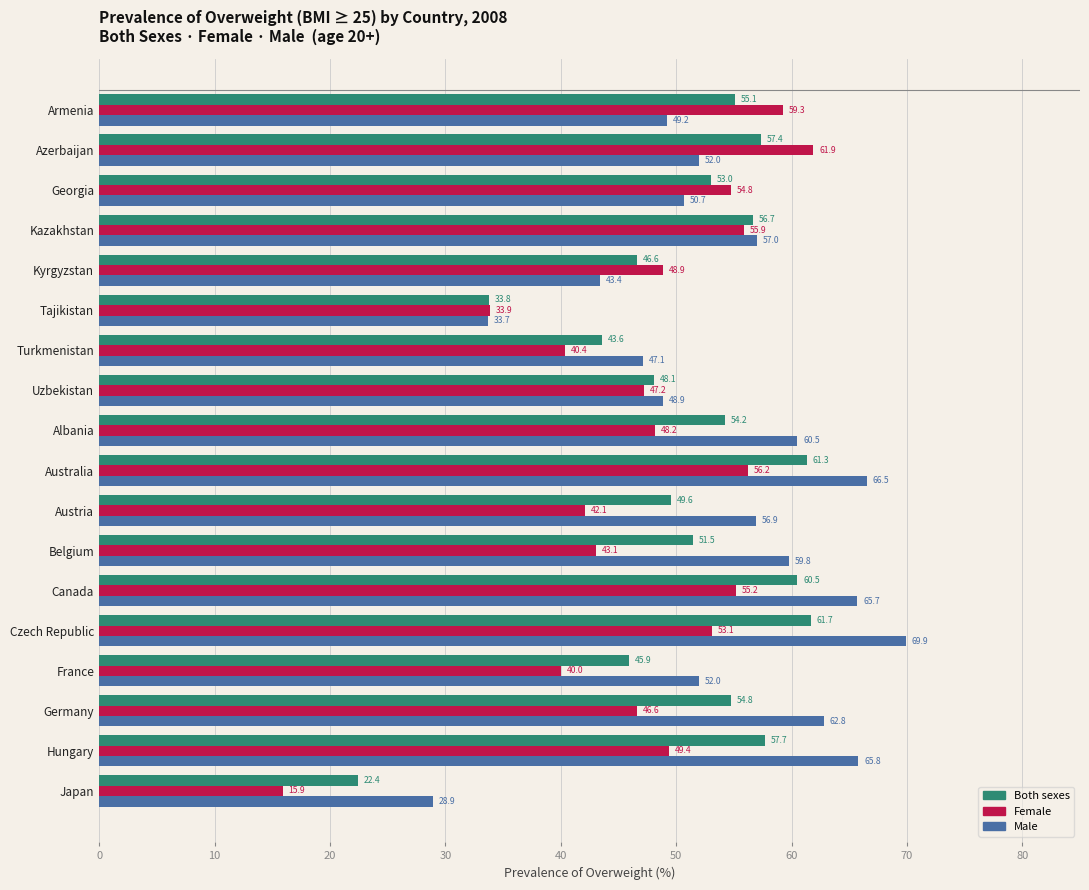

Which series has the largest range (max minus min)?

Female